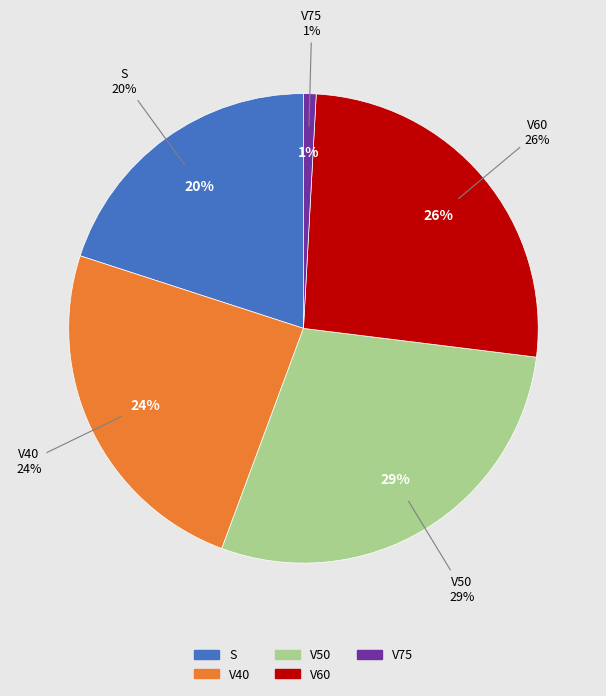

Between S and V60, which is larger?

V60